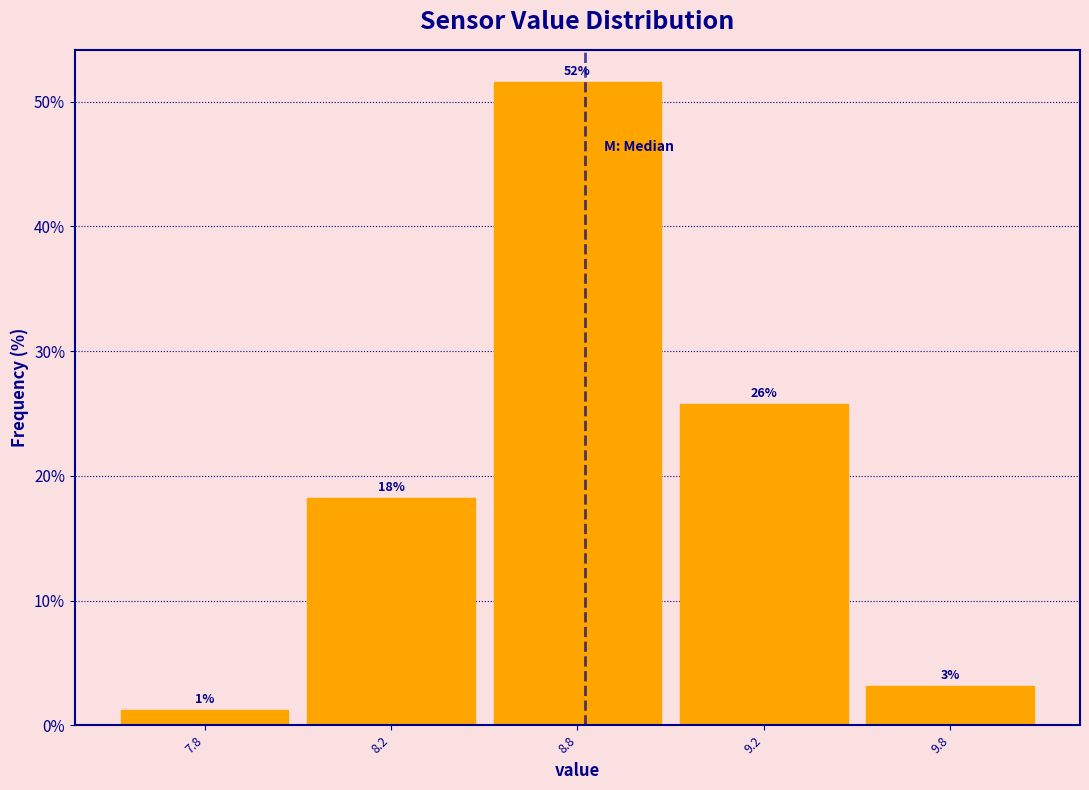

Does the chart contain any negative values?

No